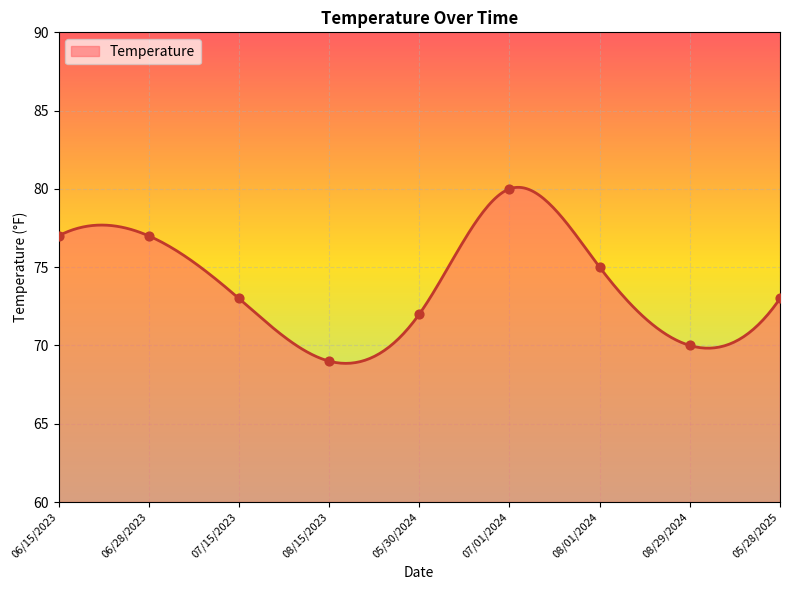

Which has a higher value, 08/01/2024 or 08/15/2023?

08/01/2024